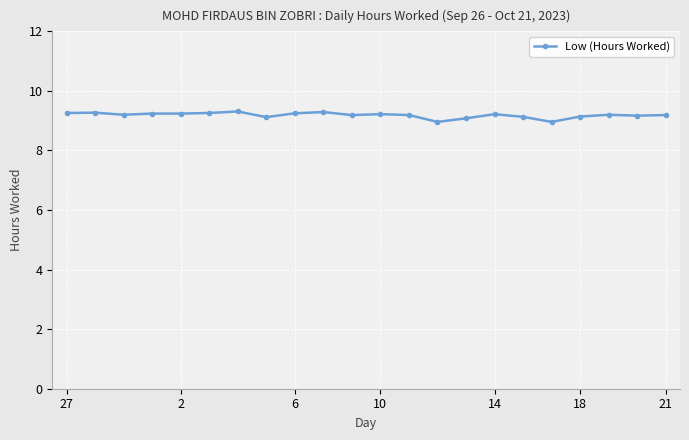

What is the value of the 15th point from the left?

9.1